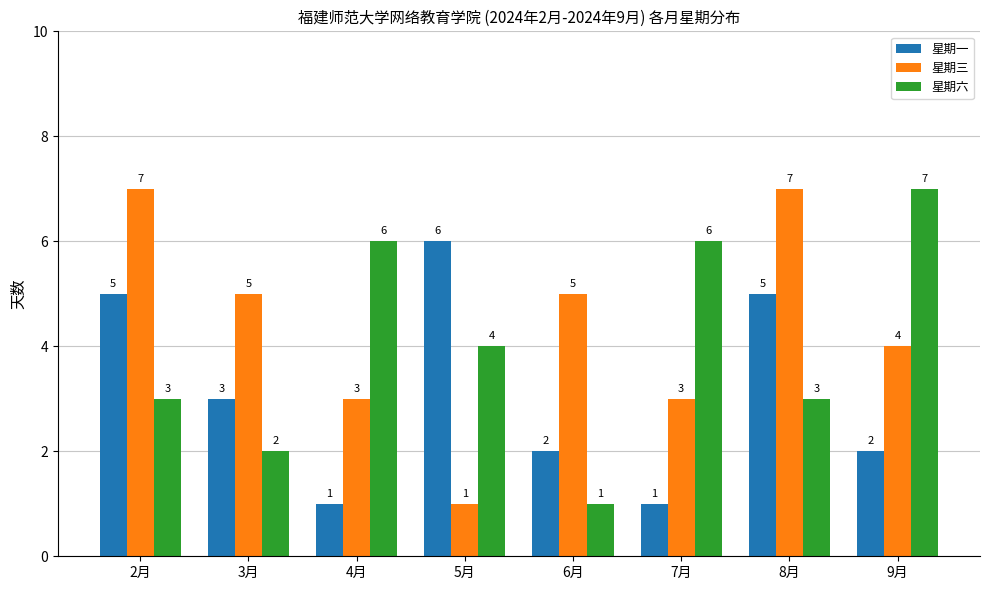

How many distinct data groups are displayed?

3